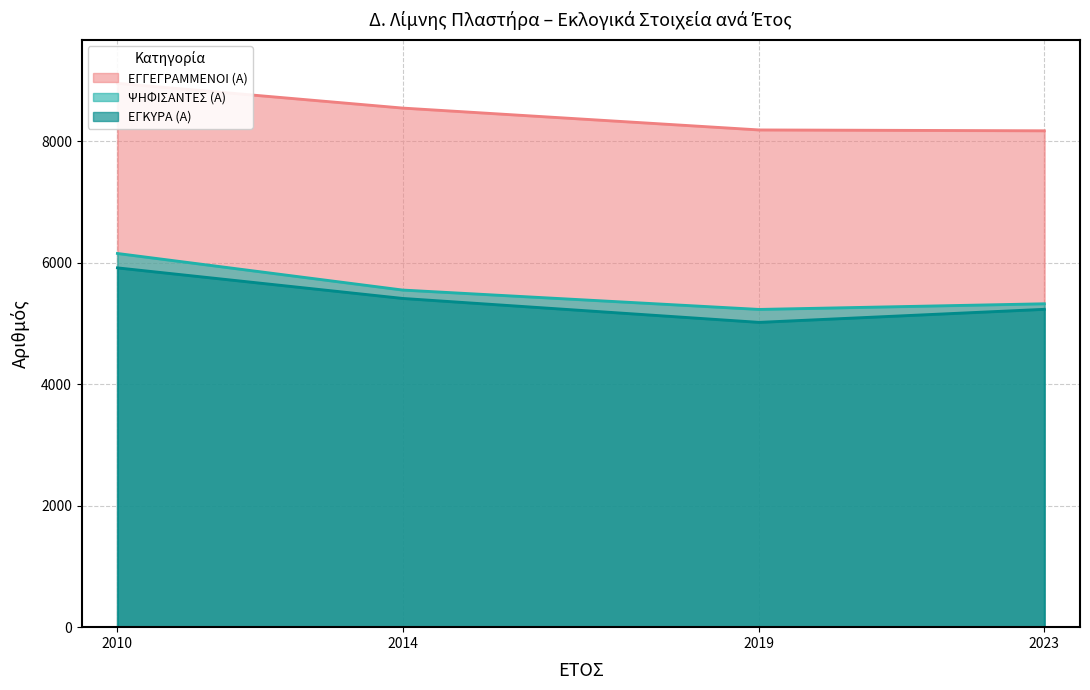

Count the number of categories in the chart.

4